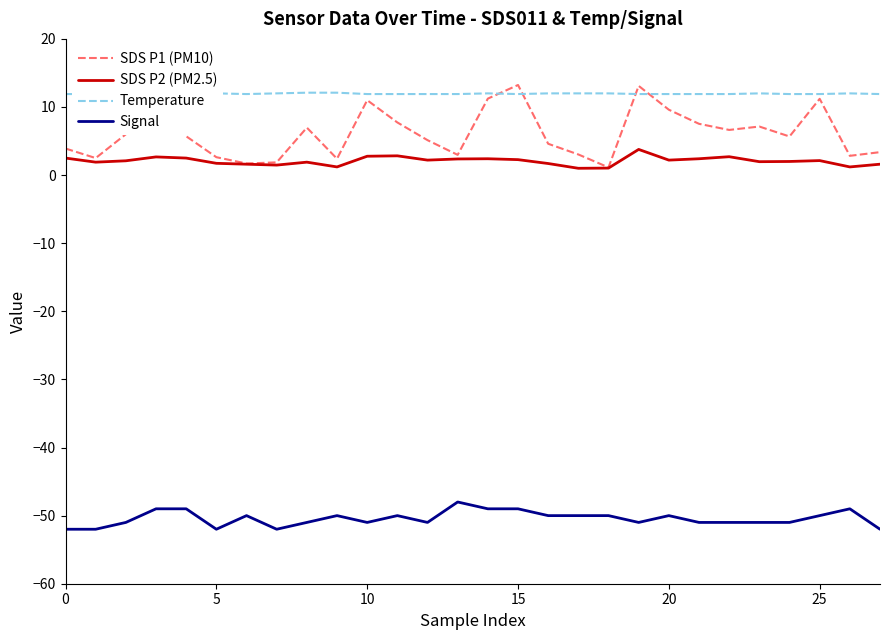

True or false: SDS P1 (PM10) and Signal intersect in this chart.

False